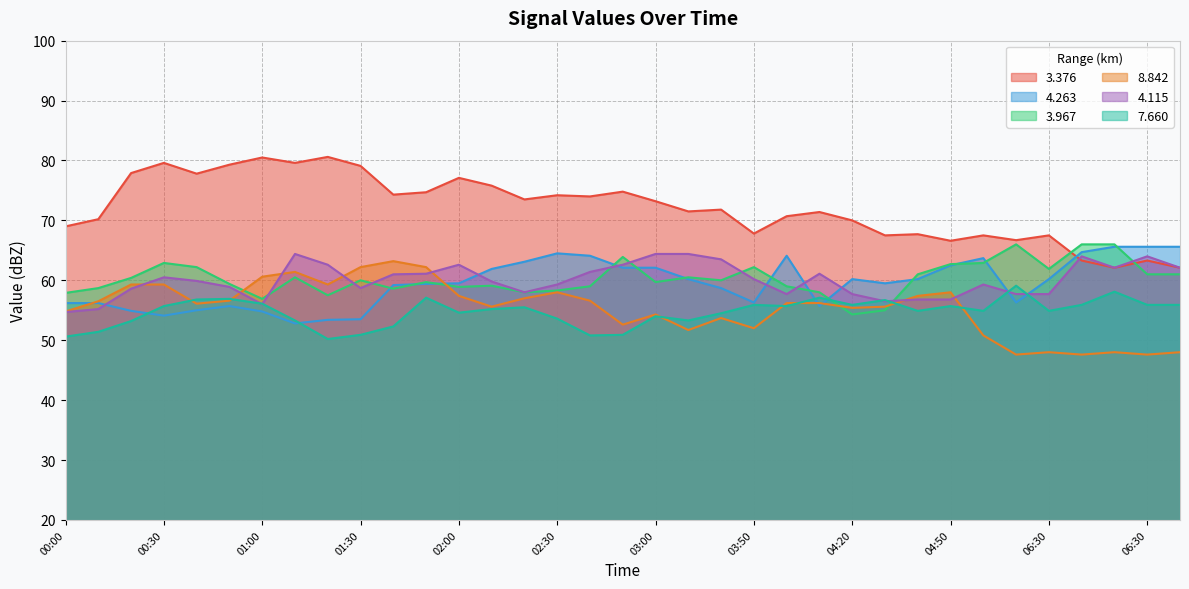

What is the average value of the 4.115 series?

60.0